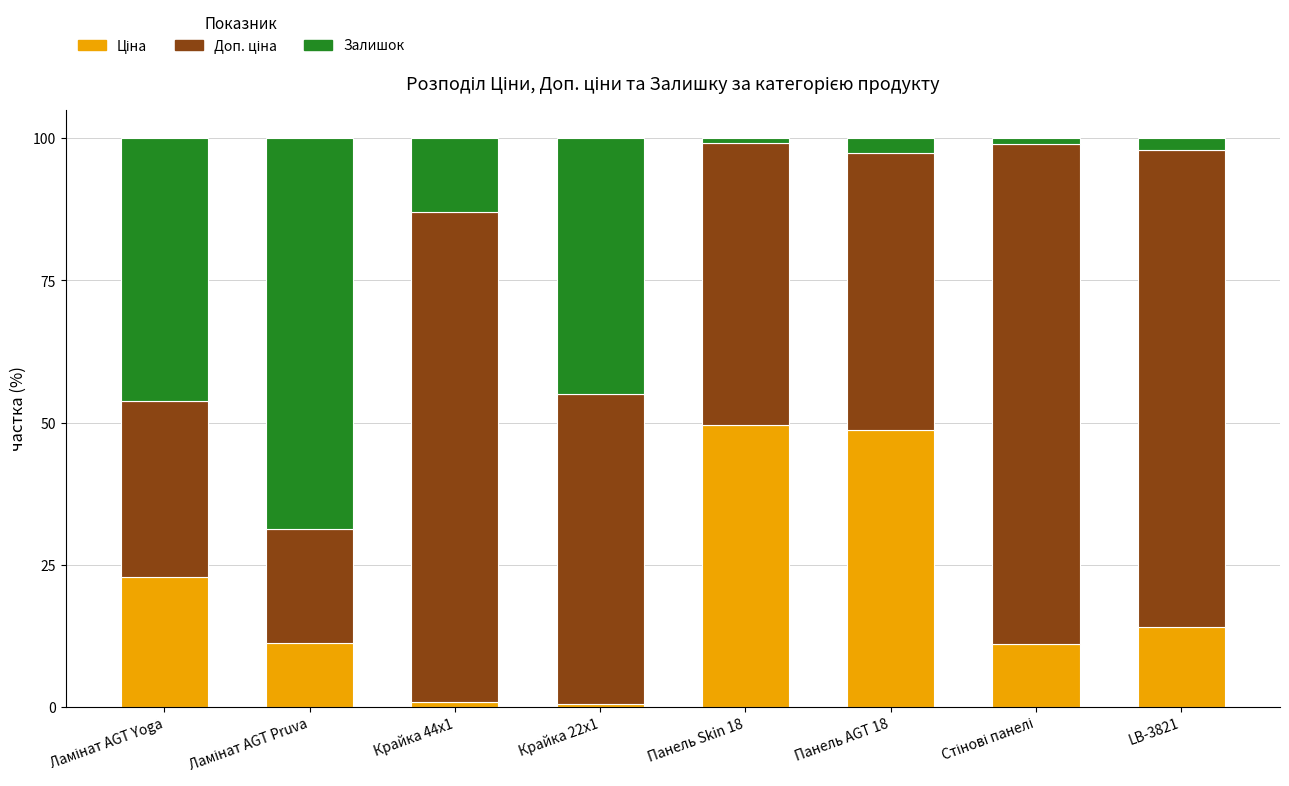

How many data points does each series have?

8